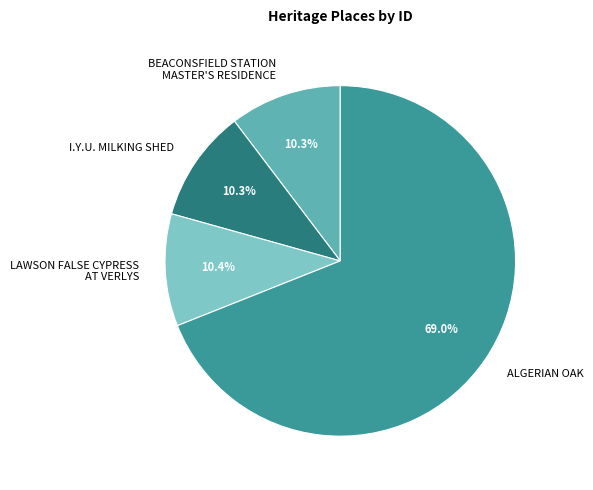

Does ALGERIAN OAK represent more than half of the total?

Yes